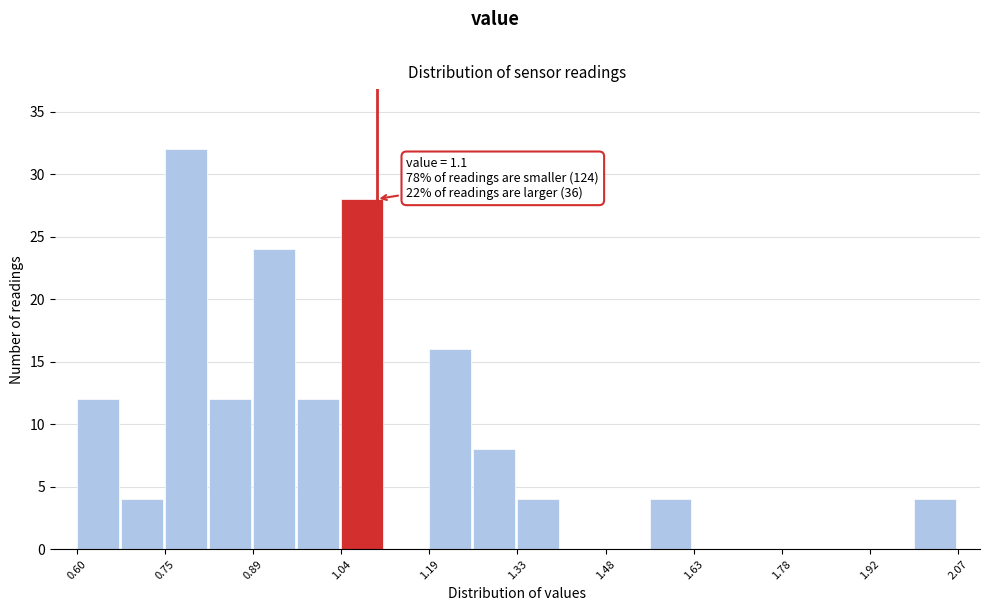

Around what value on the x-axis is the tallest bar? Give the approximate position of its centre, as read against the axis.

0.78